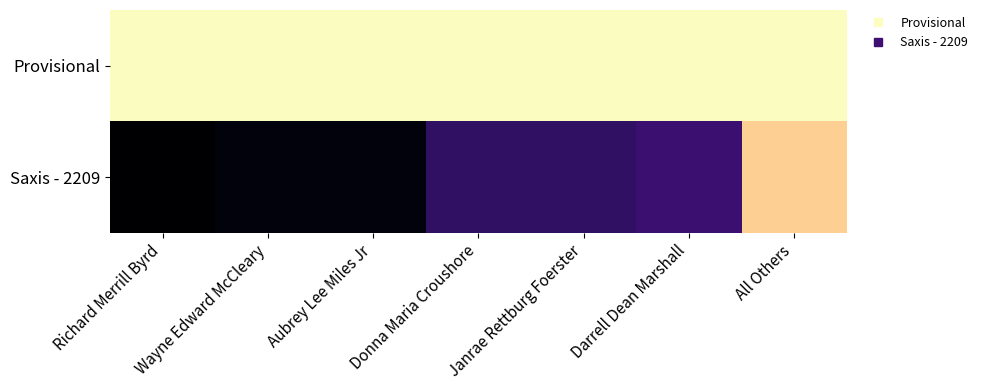

What is the total value across all series at Janrae Rettburg Foerster?

33